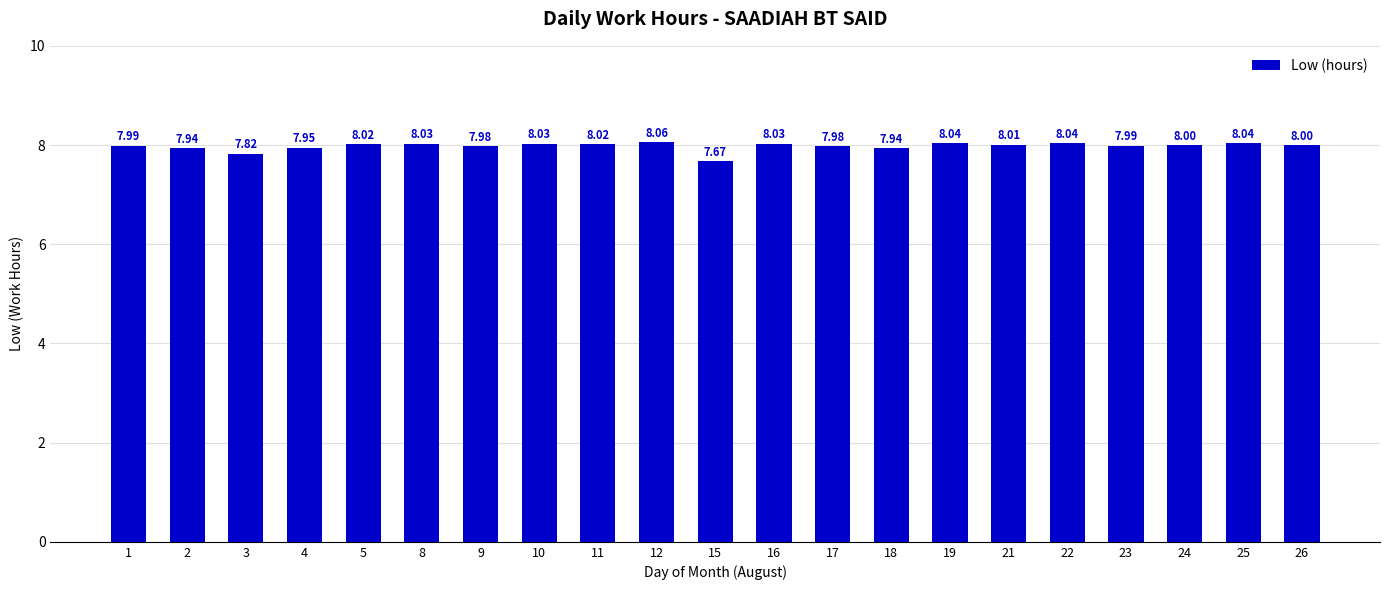

Count the number of data series in this chart.

1